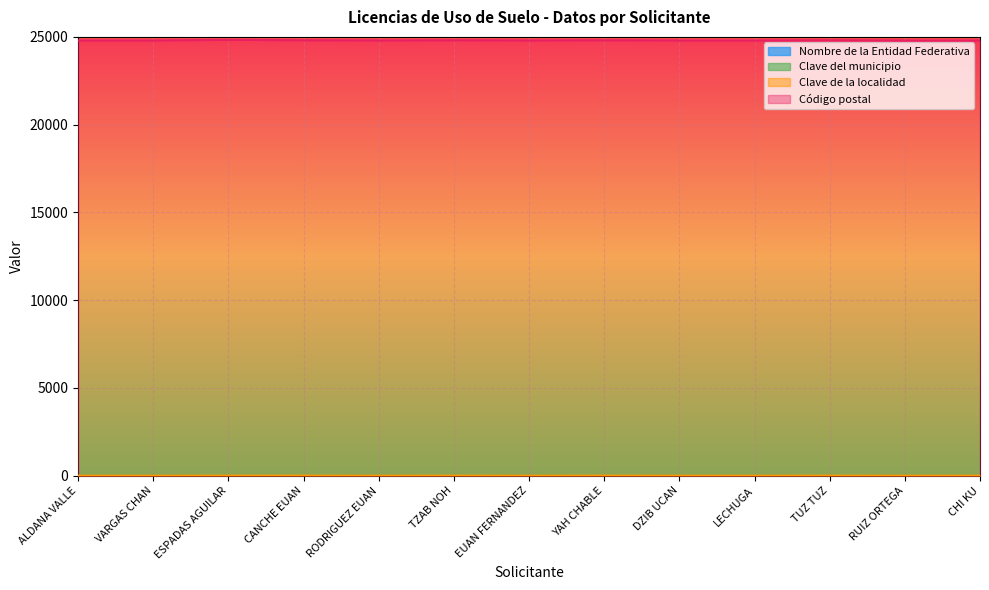

True or false: Código postal and Clave de la localidad intersect in this chart.

False